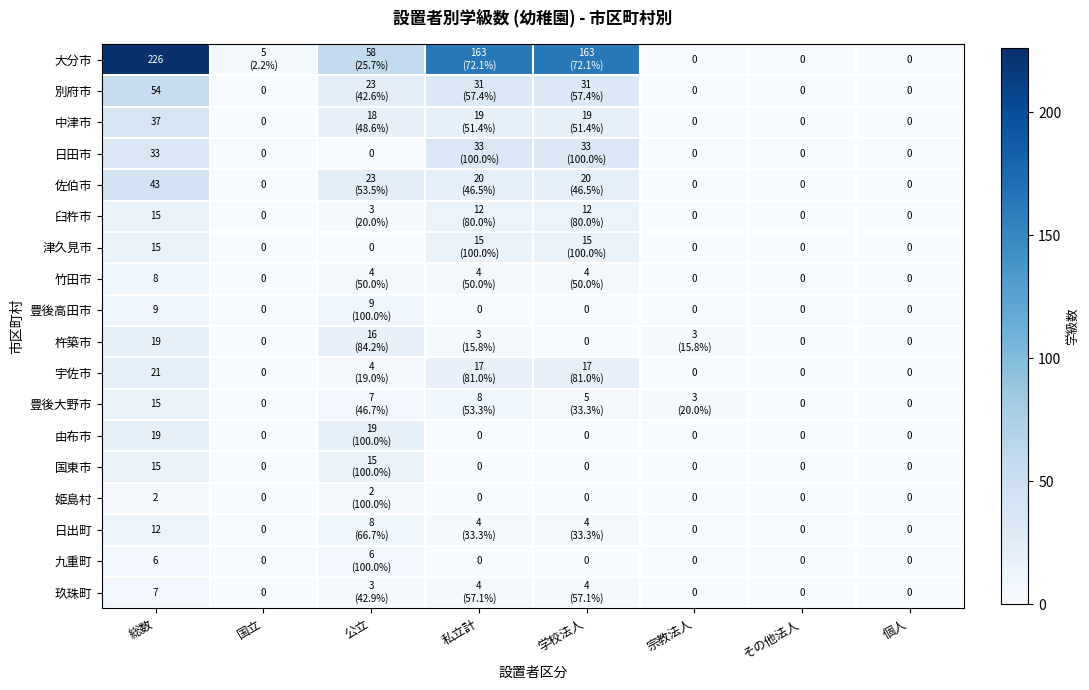

Which series has the largest total across all categories?

大分市